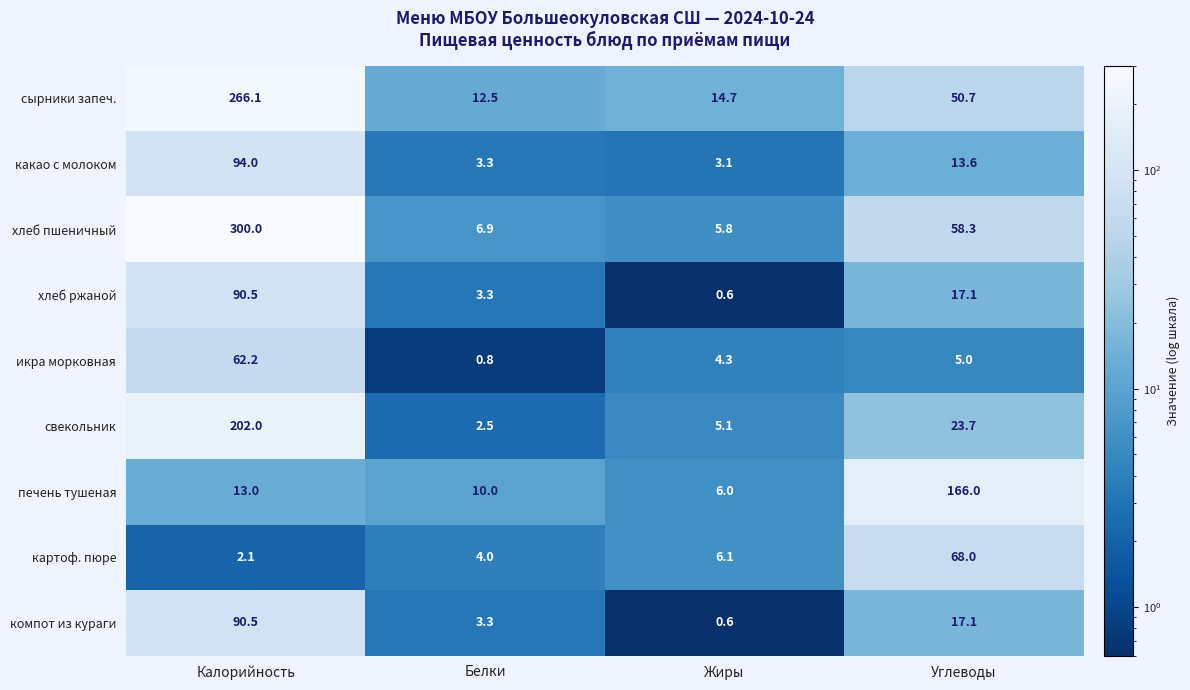

What is the difference between the печень тушеная values at Углеводы and Калорийность?

153.0